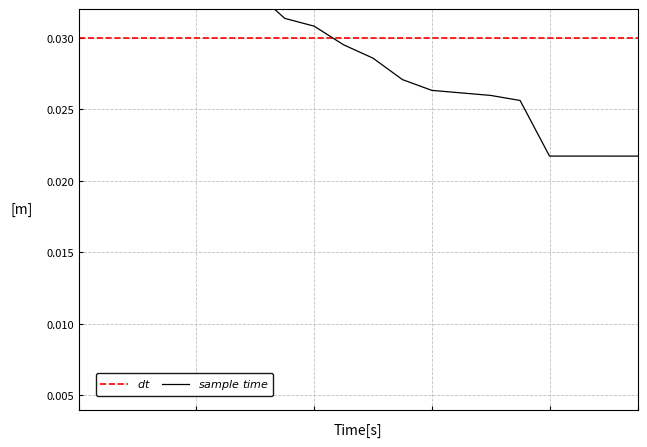

Count the values in the range 0 to 1.

20